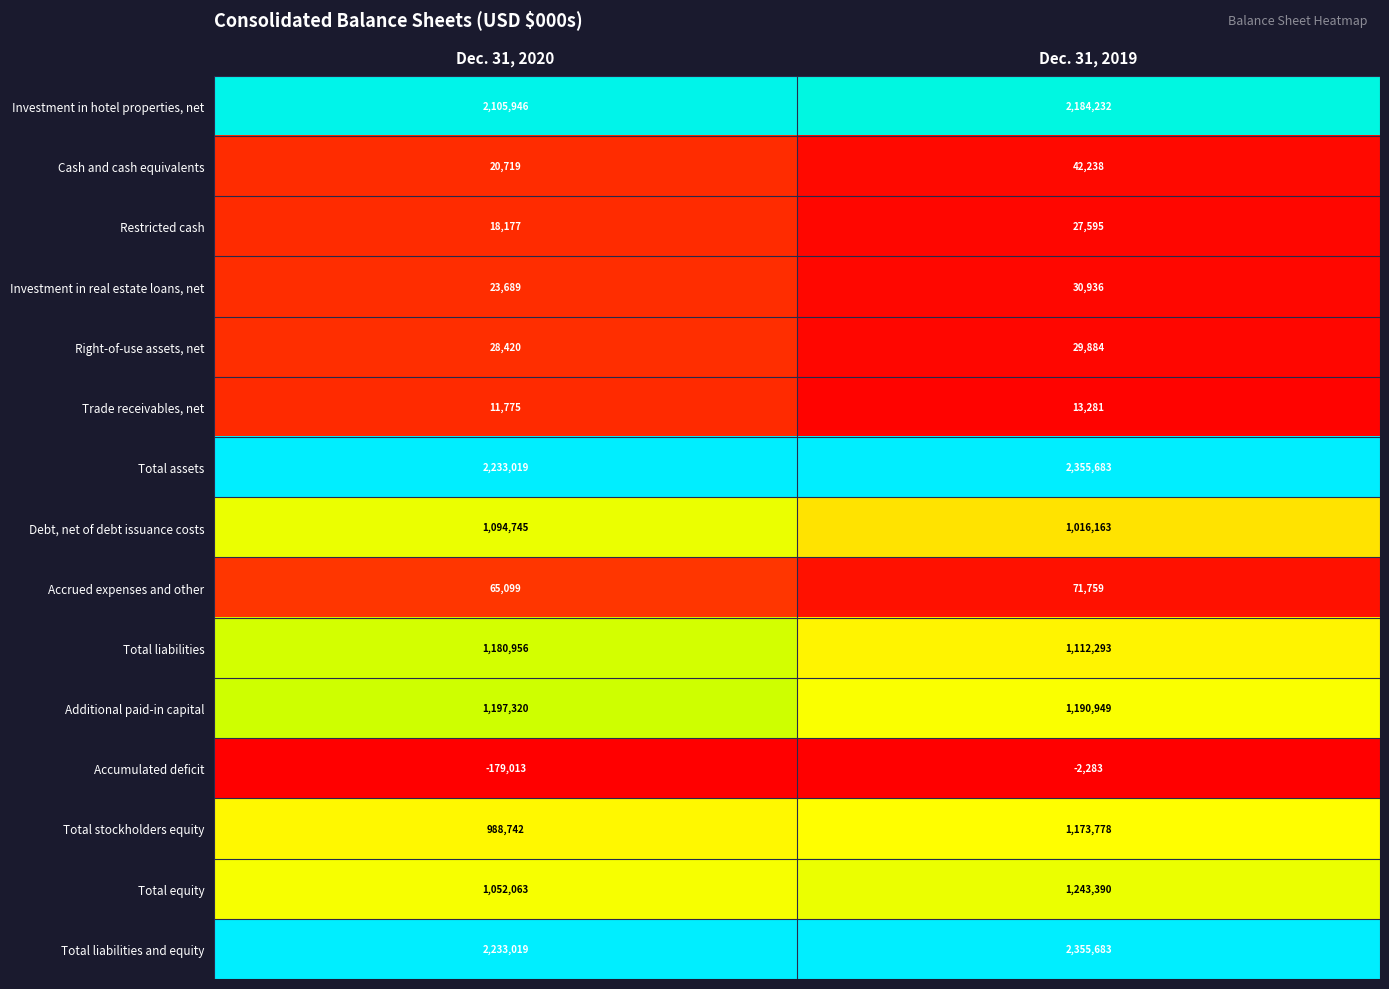

True or false: Investment in hotel properties, net has a value of 2184232 at Dec. 31, 2019.

True